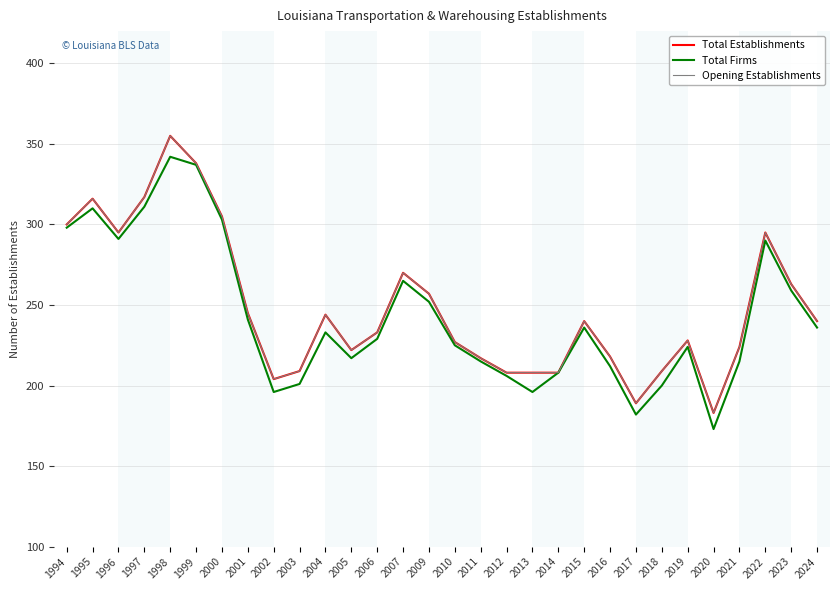

What is the maximum value shown in the chart?

355